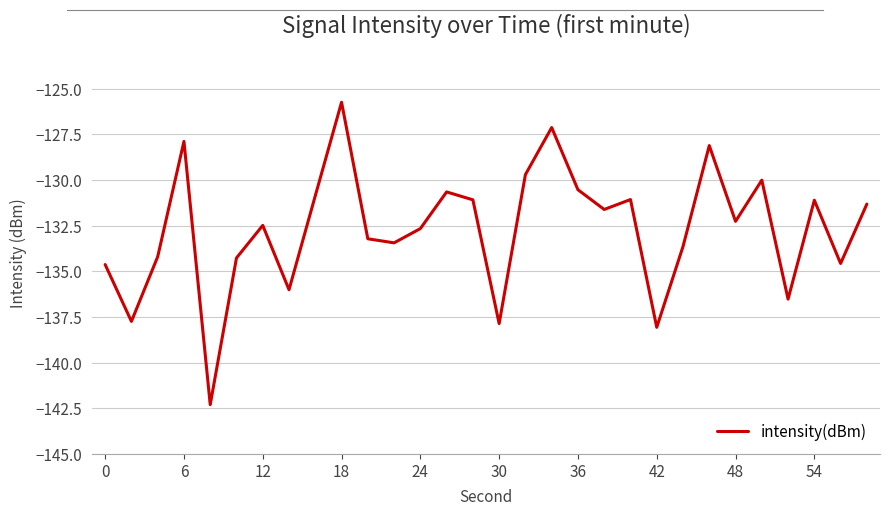

What is the greatest value displayed?

-125.7